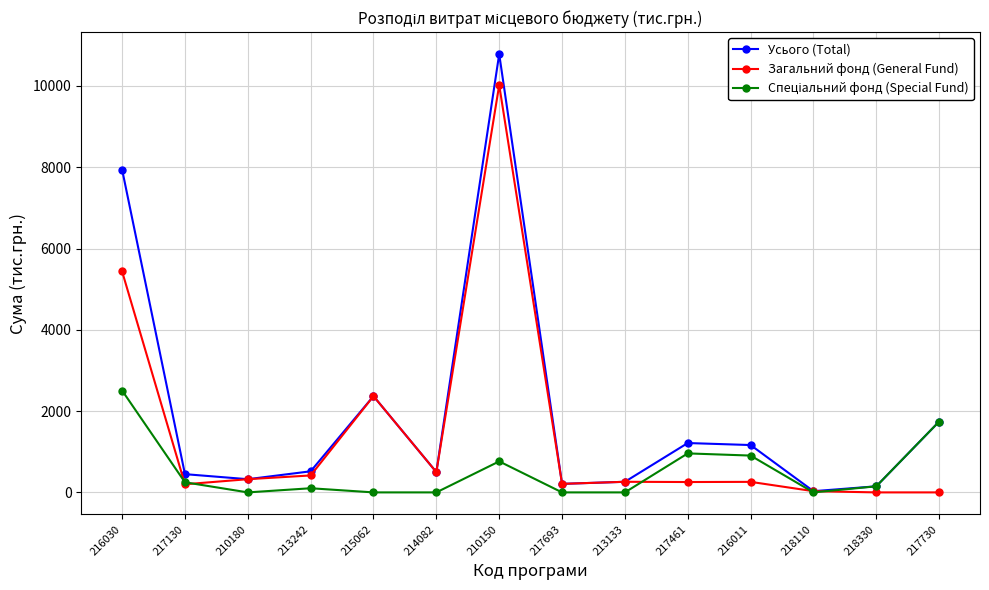

What is the highest value of the Усього (Total) series?

10785.7